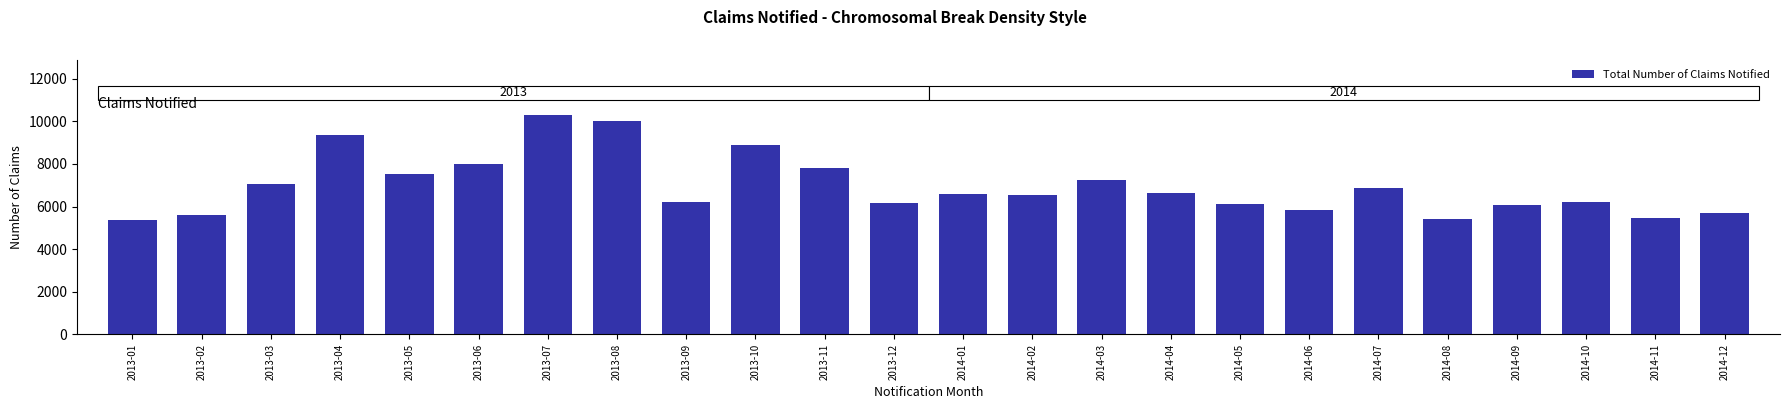

Approximately how many times larger is the value at 2013-01 compared to 2013-03?

0.8